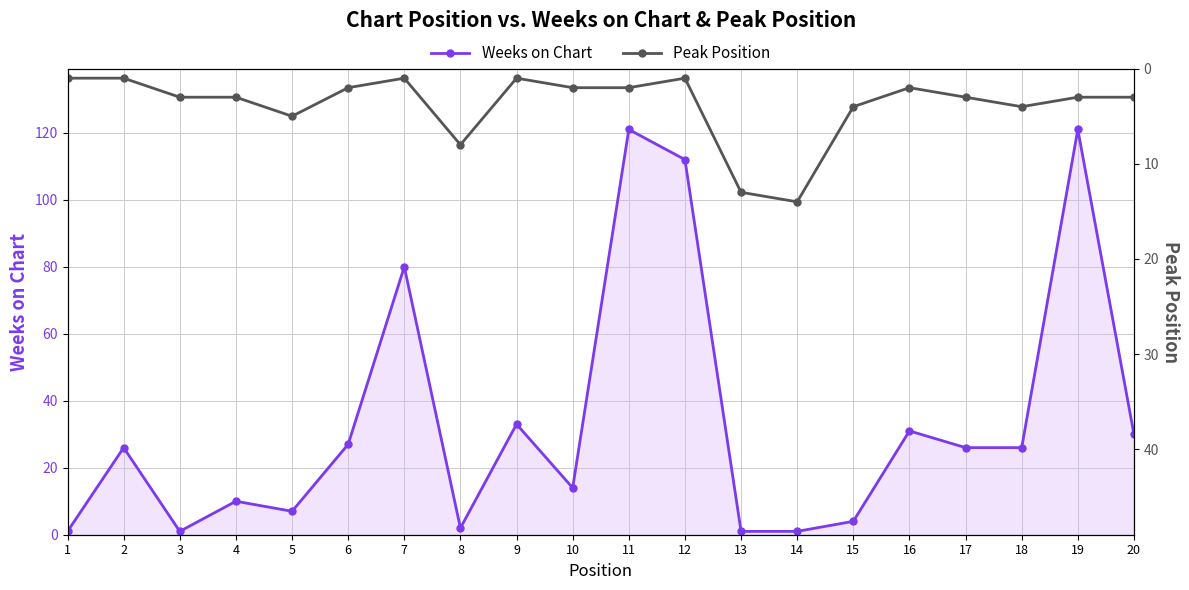

At which label is Peak Position closest to 7?

8